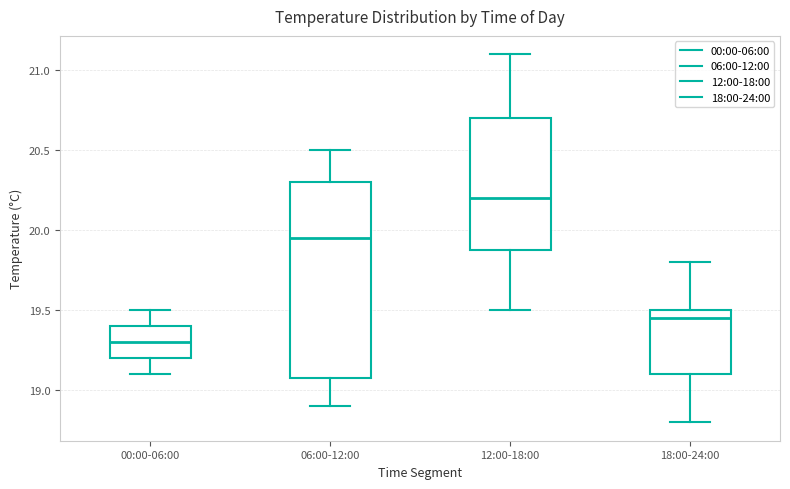

Which box's median line is the highest?

12:00-18:00